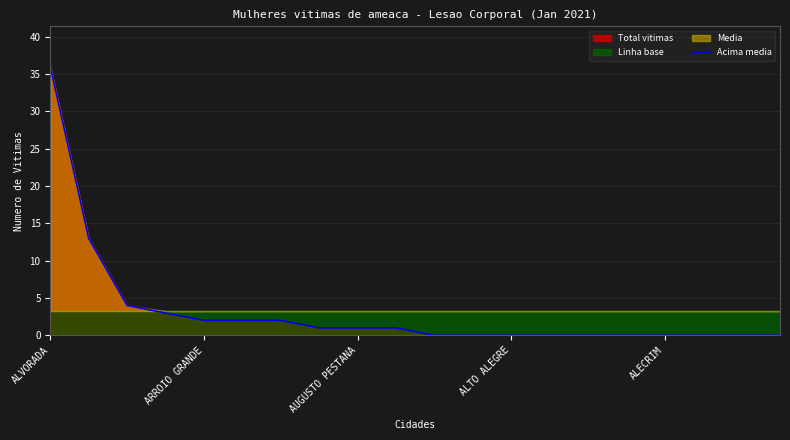

How many lines are shown in the chart?

1